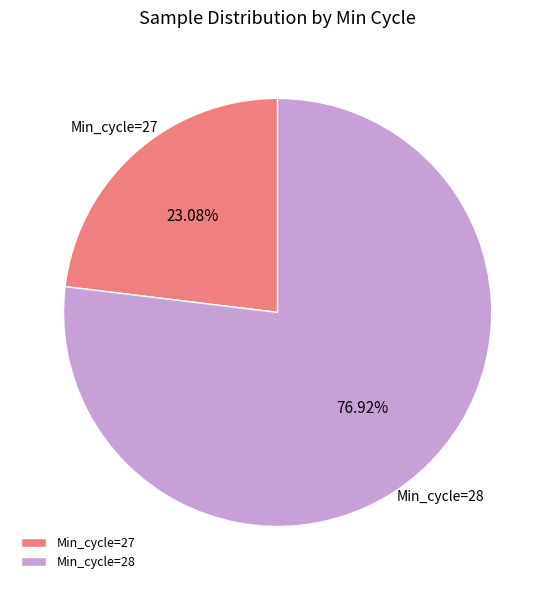

Which slice represents more than half of the pie?

Min_cycle=28